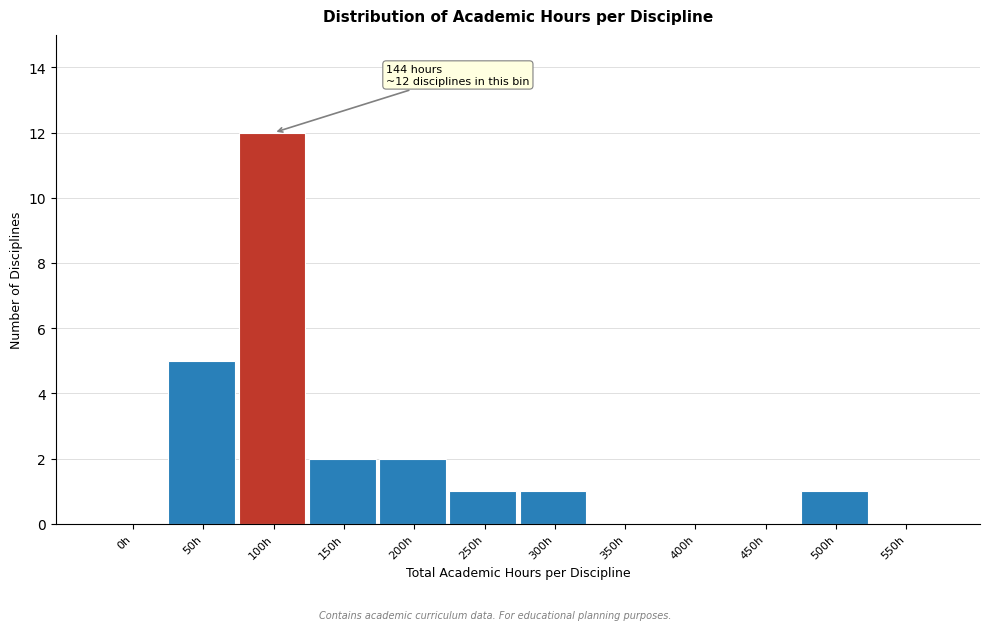

Reading left to right, transcribe all the data shown in this chart.

0h=0	50h=5	100h=12	150h=2	200h=2	250h=1	300h=1	350h=0	400h=0	450h=0	500h=1	550h=0